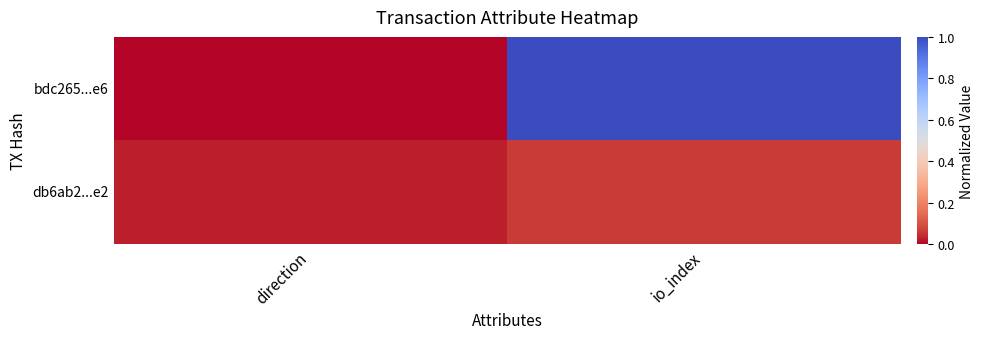

What is the maximum value shown in the chart?

1.0